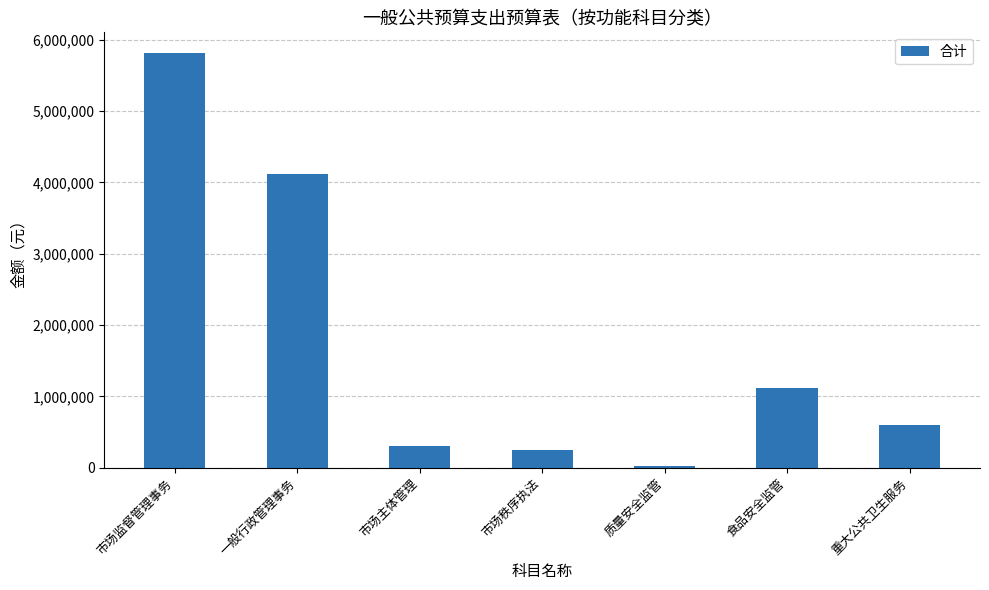

What is the label of the 6th bar from the left?

食品安全监管